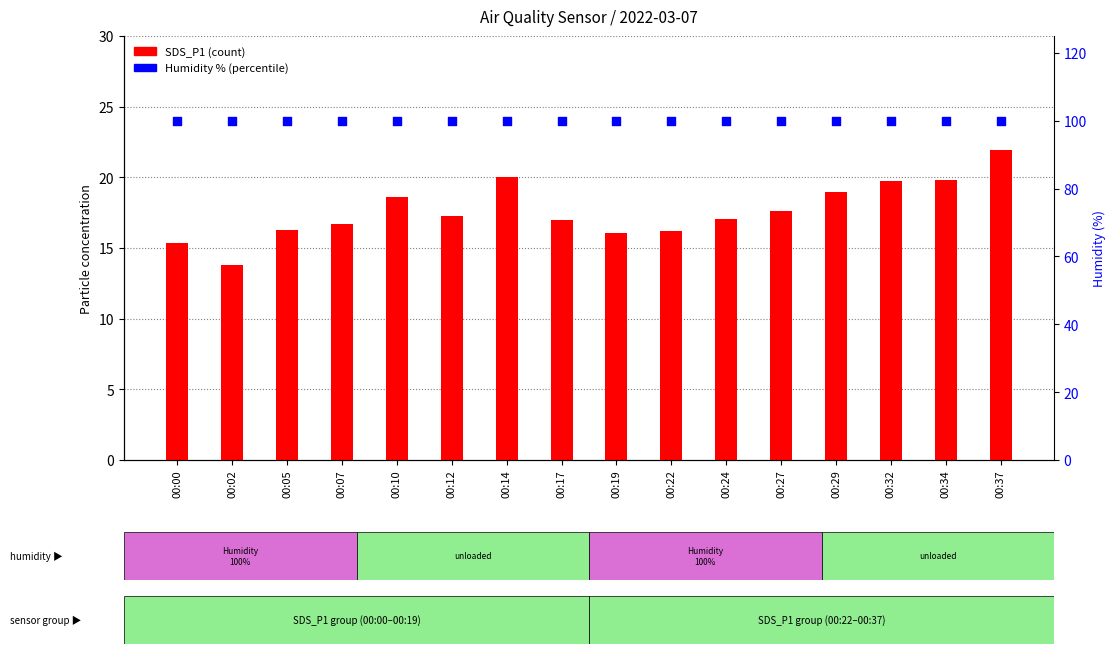

At how many categories does at least one series exceed 33?

16